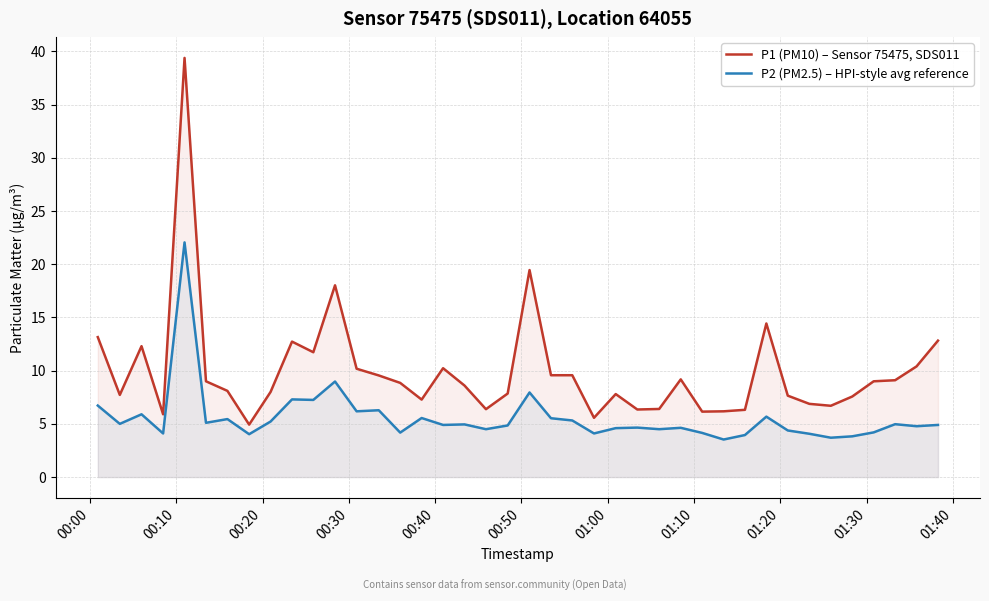

List the series in order of their peak value, highest first.

P1 (PM10) – Sensor 75475, SDS011, P2 (PM2.5) – HPI-style avg reference